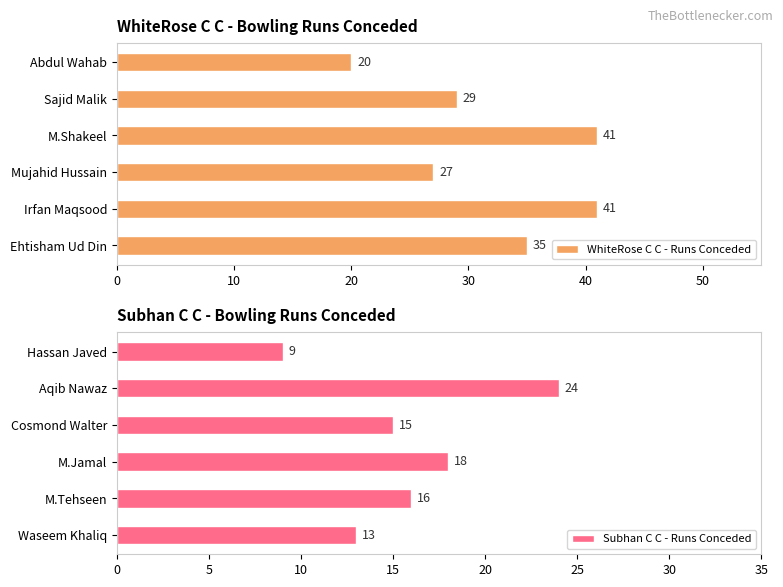

What is the difference between the second highest and minimum values in the WhiteRose C C - Runs Conceded series?

21